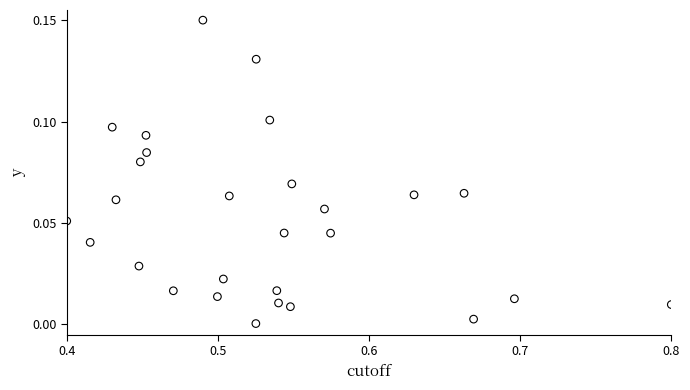

What is the range of X values (max minus min)?

0.4